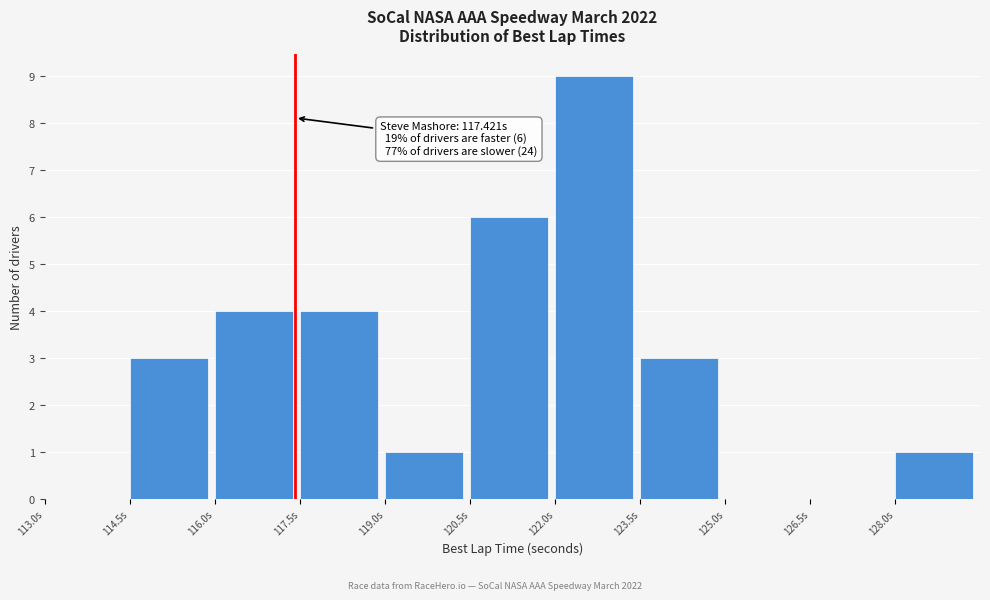

Over which range of the x-axis is the bar tallest?

122.0 to 123.5